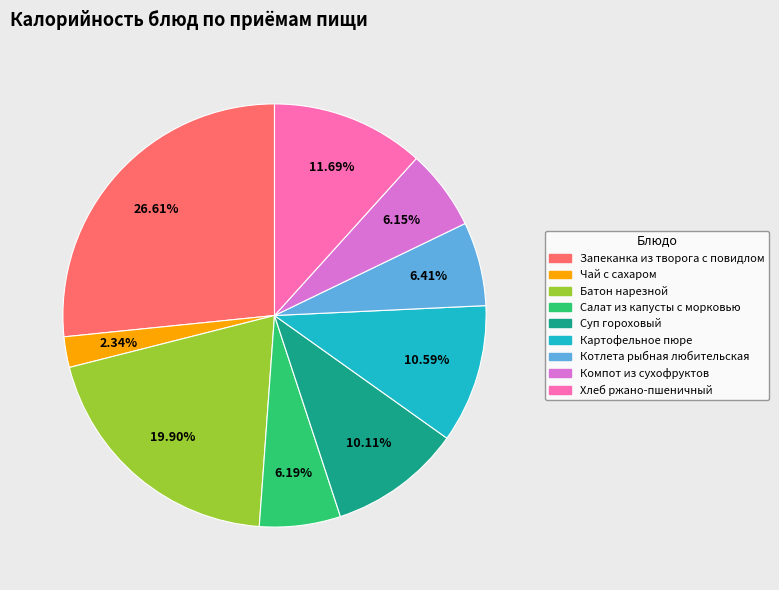

To the nearest percent, what is the difference between the largest and smallest slice percentages?

24%